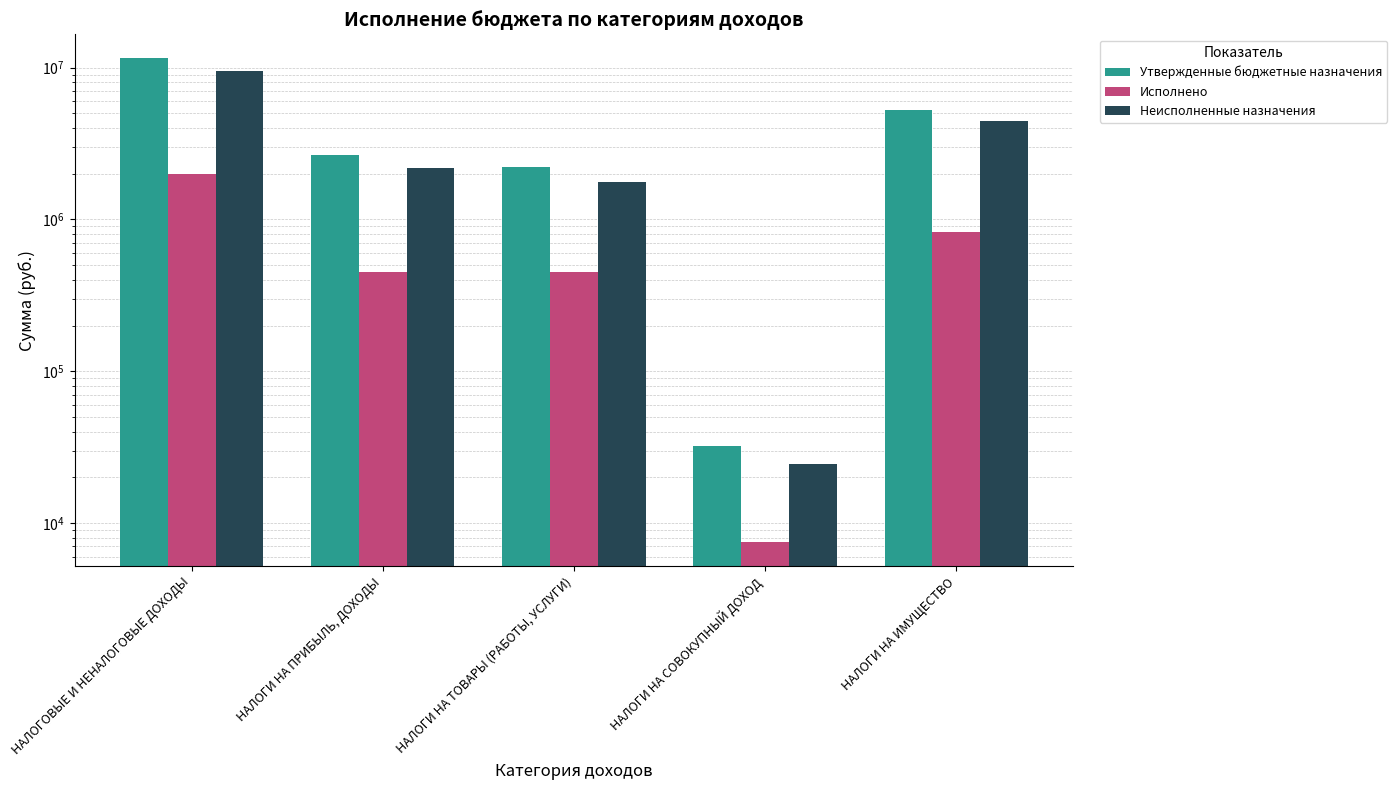

What is the sum of all Неисполненные назначения values?

17947042.9